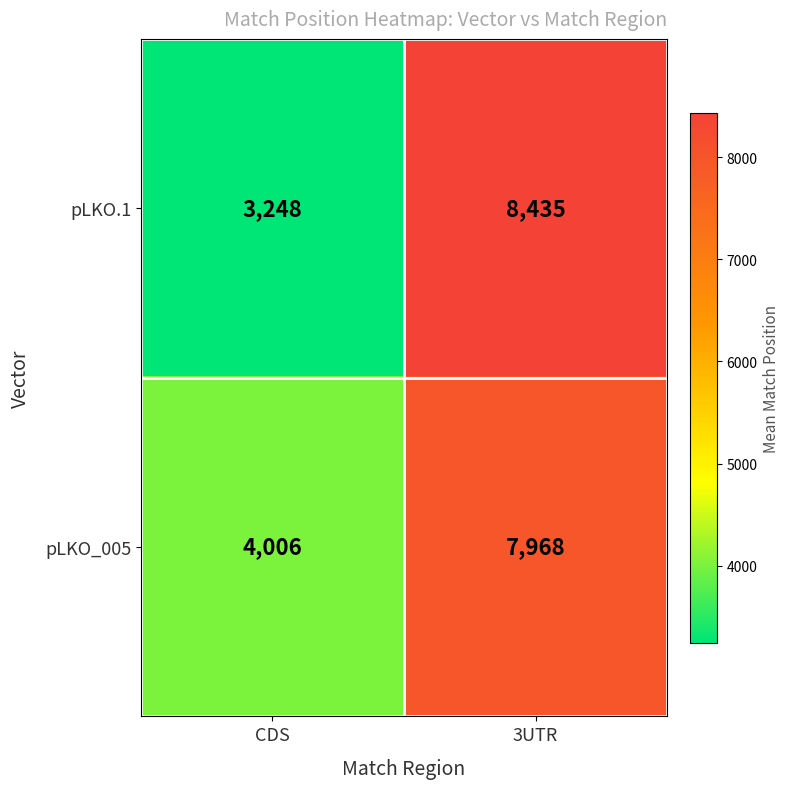

What is the total value across all series at 3UTR?

16403